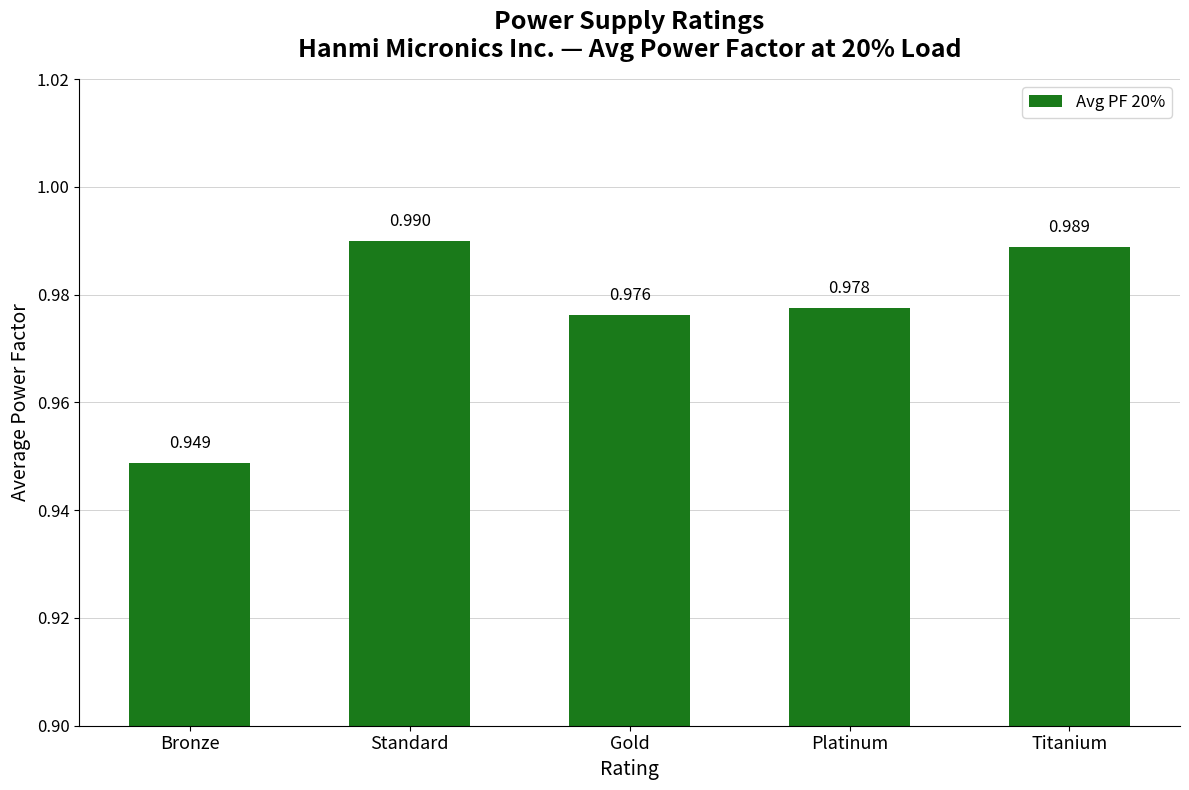

Which label corresponds to the smallest value in the chart?

Bronze